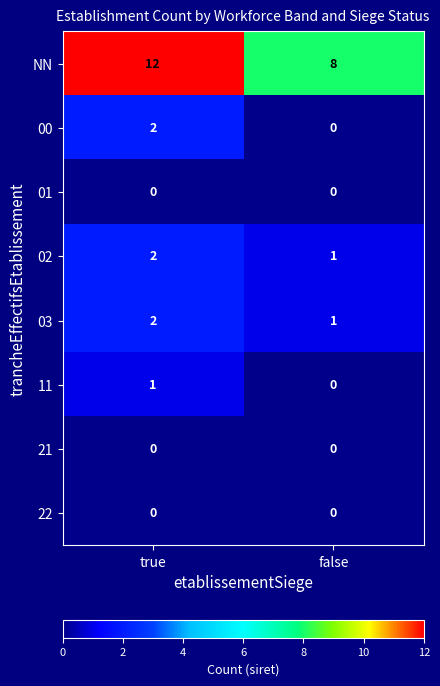

Reading right to left, transcribe all the data shown in this chart.

NN: 8	12
00: 0	2
01: 0	0
02: 1	2
03: 1	2
11: 0	1
21: 0	0
22: 0	0